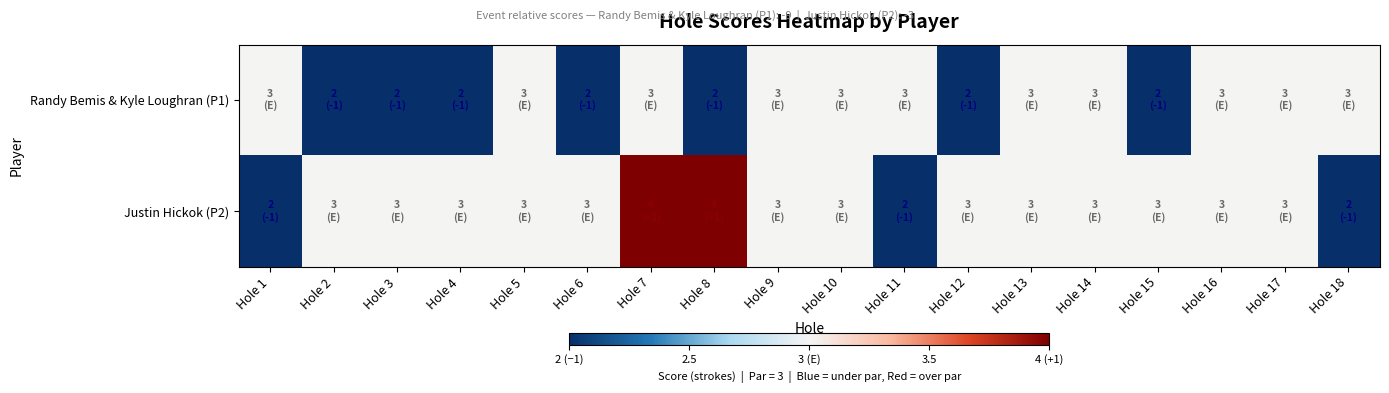

Reading left to right, what are all the values shown in this chart?

Randy Bemis & Kyle Loughran (P1): Hole 1=3	Hole 2=2	Hole 3=2	Hole 4=2	Hole 5=3	Hole 6=2	Hole 7=3	Hole 8=2	Hole 9=3	Hole 10=3	Hole 11=3	Hole 12=2	Hole 13=3	Hole 14=3	Hole 15=2	Hole 16=3	Hole 17=3	Hole 18=3
Justin Hickok (P2): Hole 1=2	Hole 2=3	Hole 3=3	Hole 4=3	Hole 5=3	Hole 6=3	Hole 7=4	Hole 8=4	Hole 9=3	Hole 10=3	Hole 11=2	Hole 12=3	Hole 13=3	Hole 14=3	Hole 15=3	Hole 16=3	Hole 17=3	Hole 18=2